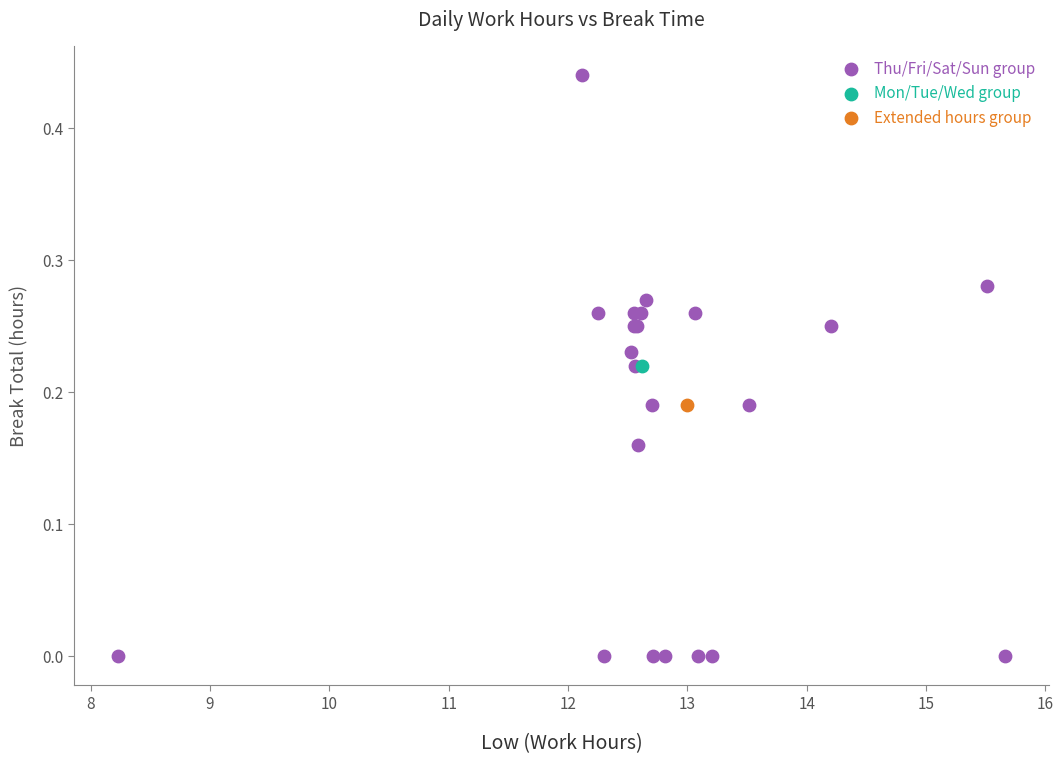

What are all the series names shown in the legend?

Thu/Fri/Sat/Sun group, Mon/Tue/Wed group, Extended hours group